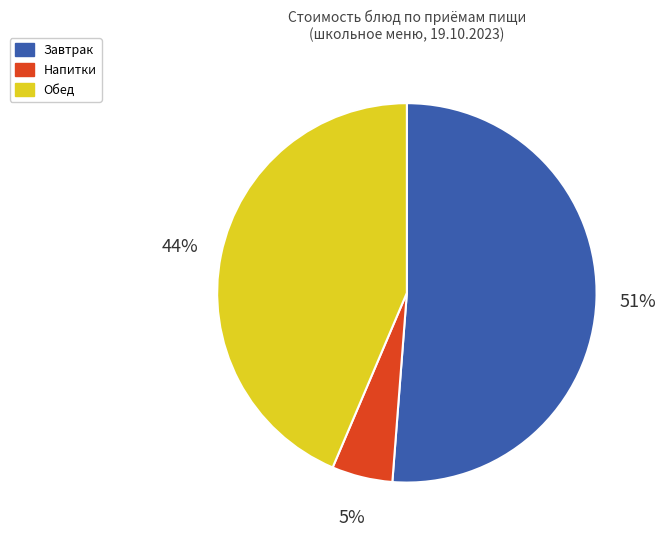

Is there any slice that represents more than half of the pie?

Yes